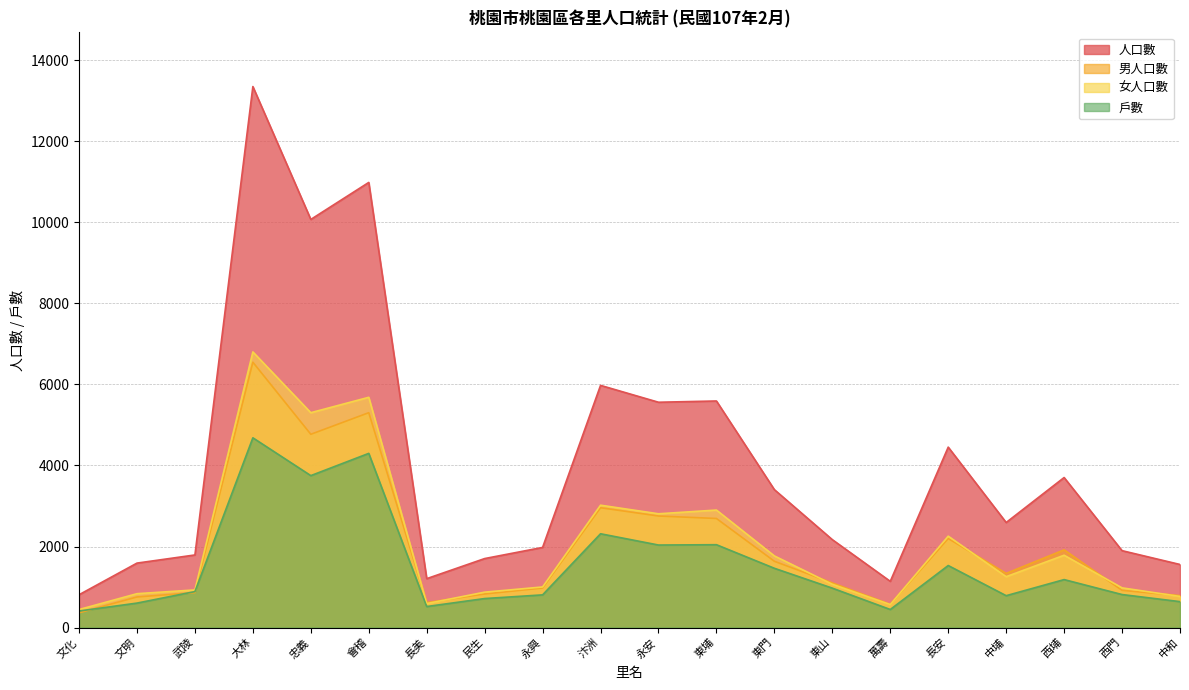

At which category does 人口數 reach its first local valley?

忠義